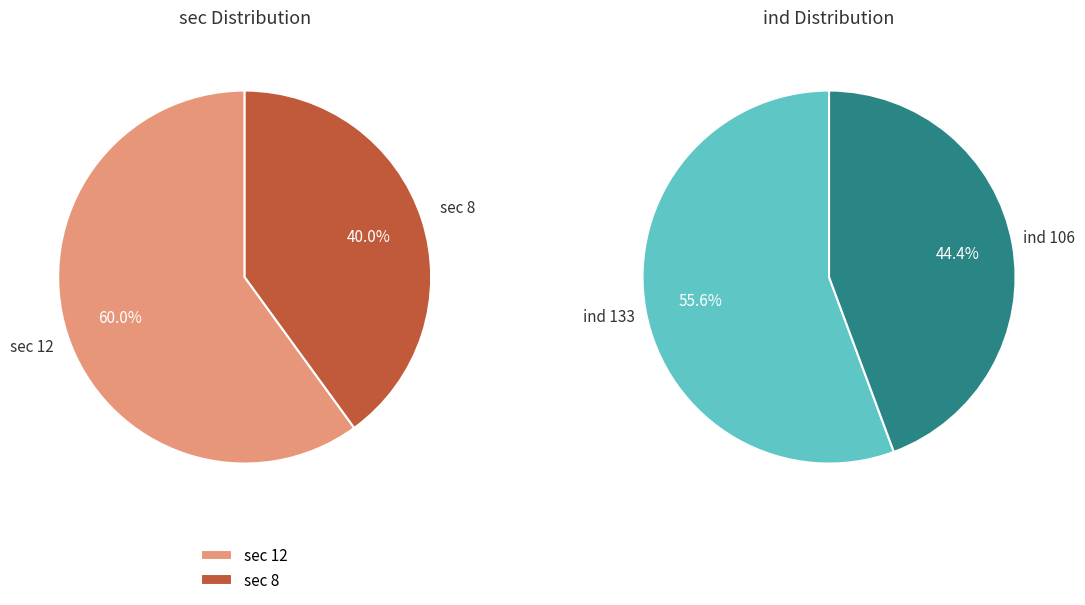

What portion of the pie excludes sec=8 (ind=106)?

60.0%